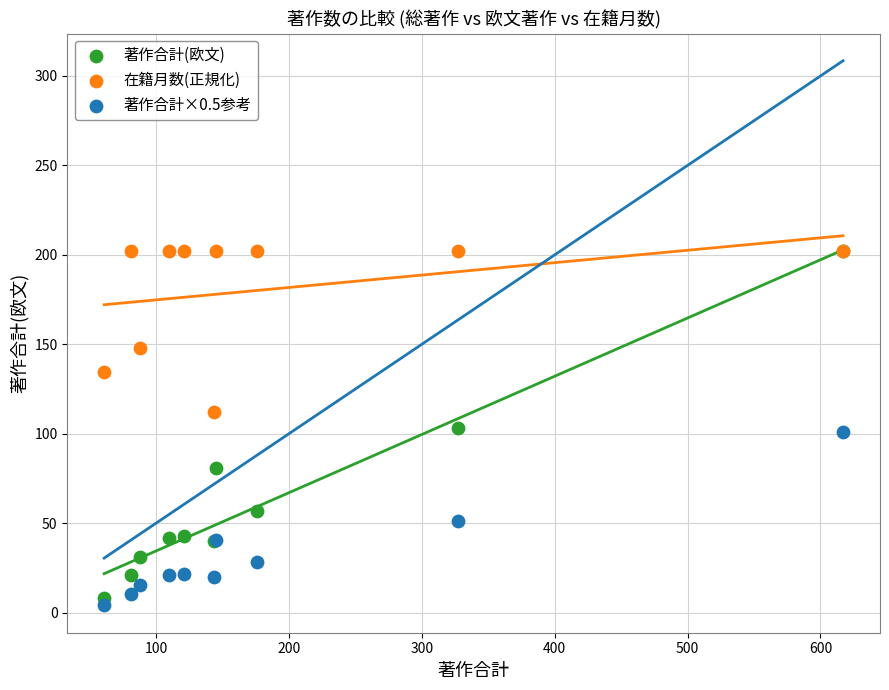

Which series has the largest Y range (max minus min)?

著作合計(欧文)